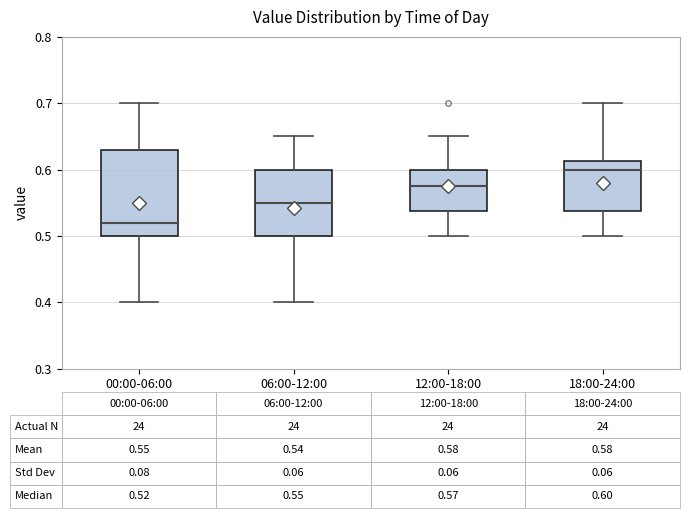

Comparing the boxes themselves (not the whiskers), which one is the tallest?

00:00-06:00